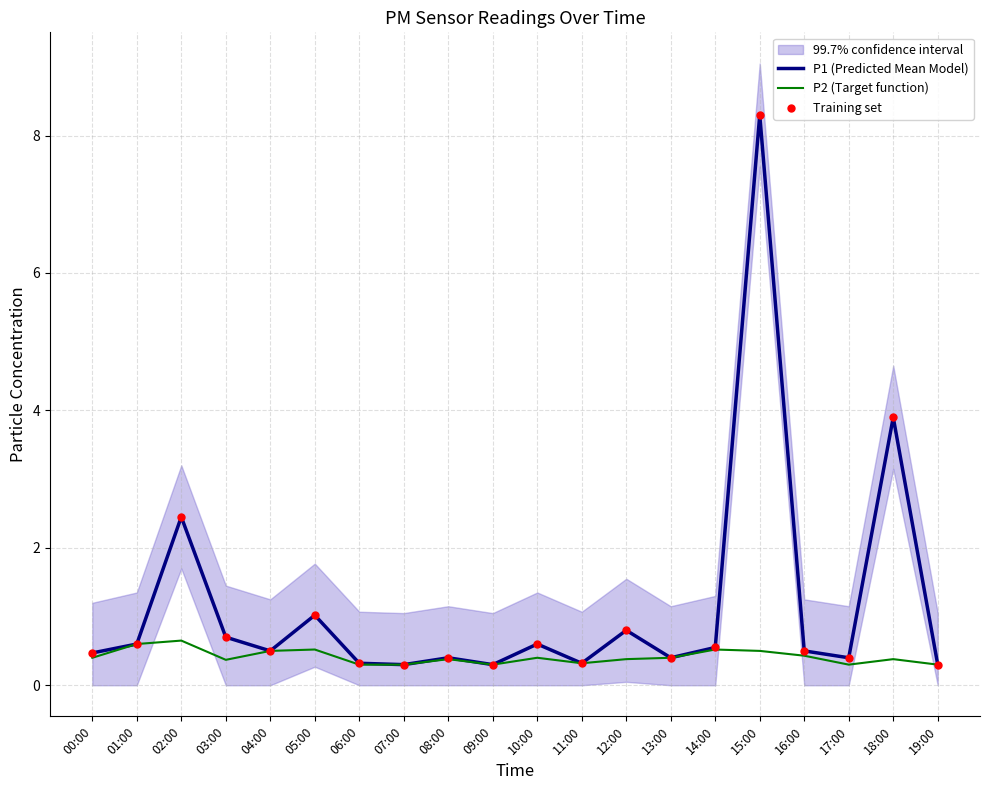

Which series contains the lowest Y value?

P1 (Predicted Mean Model)